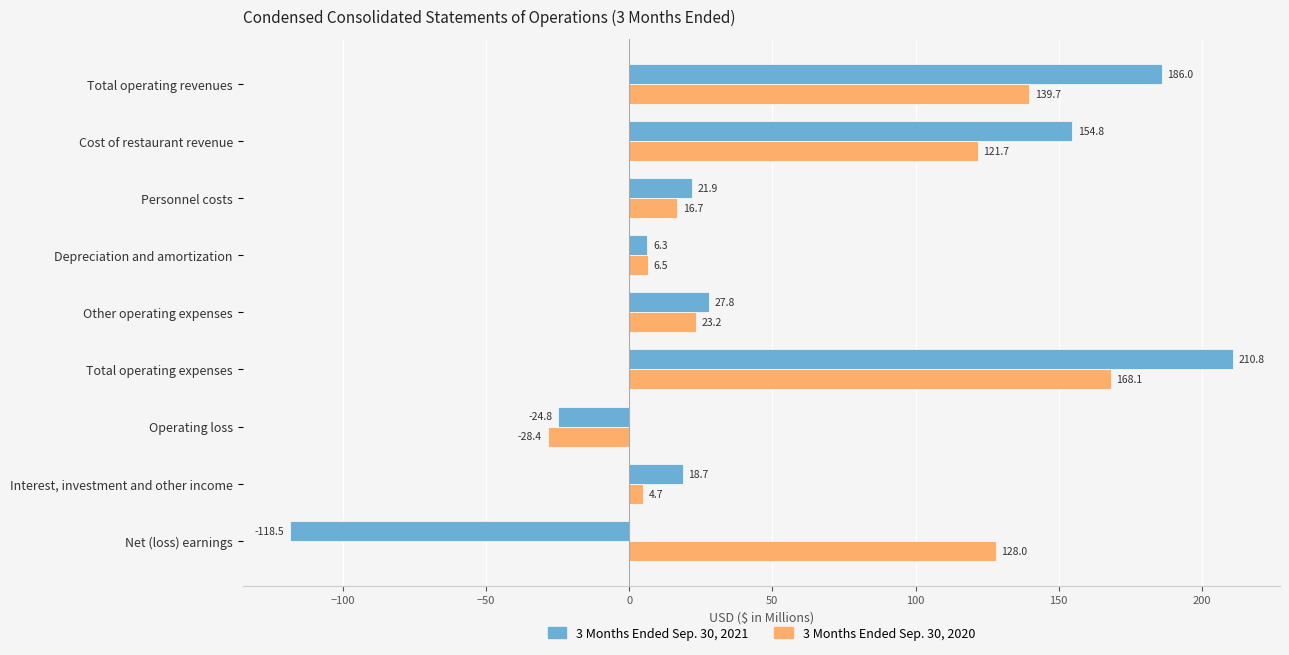

What is the sum of all 3 Months Ended Sep. 30, 2021 values?

483.0